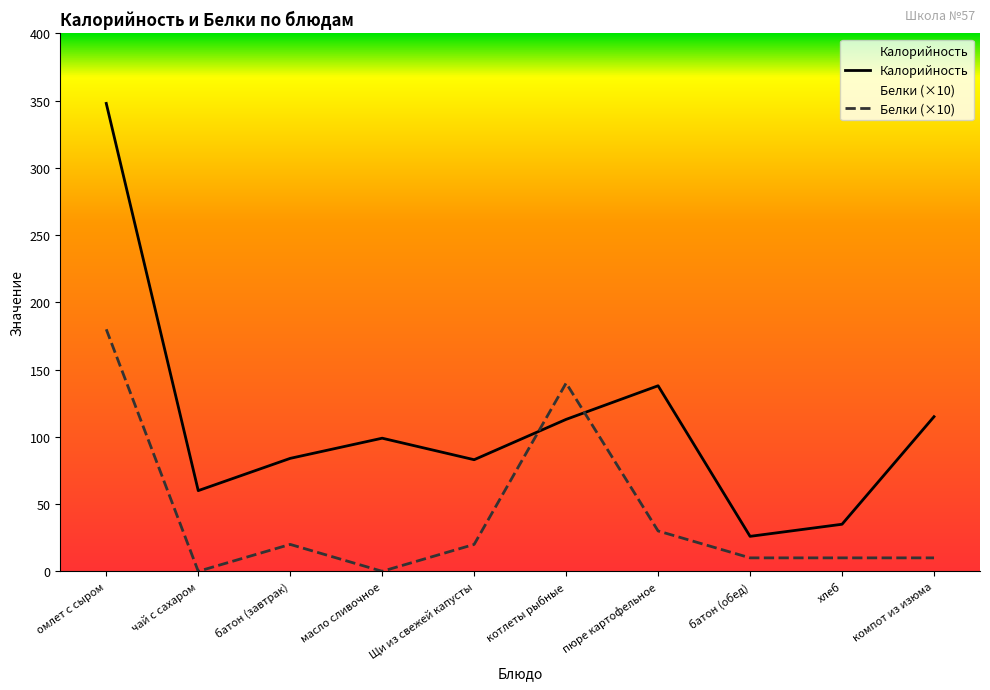

True or false: Калорийность and Белки cross at least once.

True